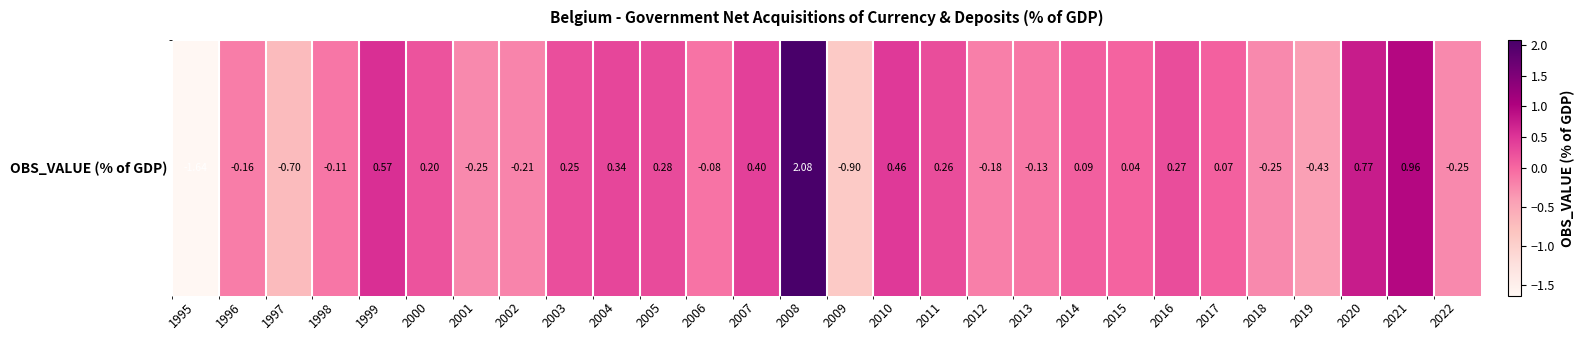

Which label corresponds to the smallest value in the chart?

1995